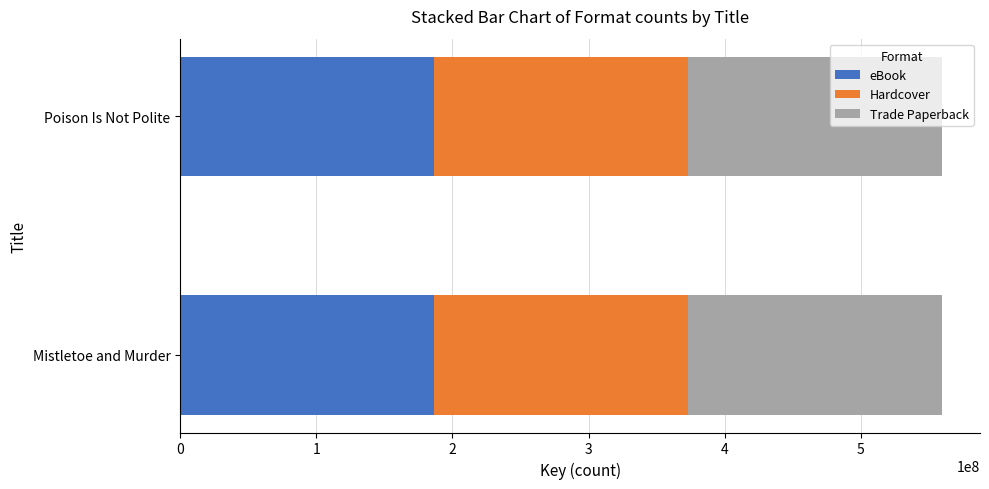

What is the sum of all eBook values?

372984748